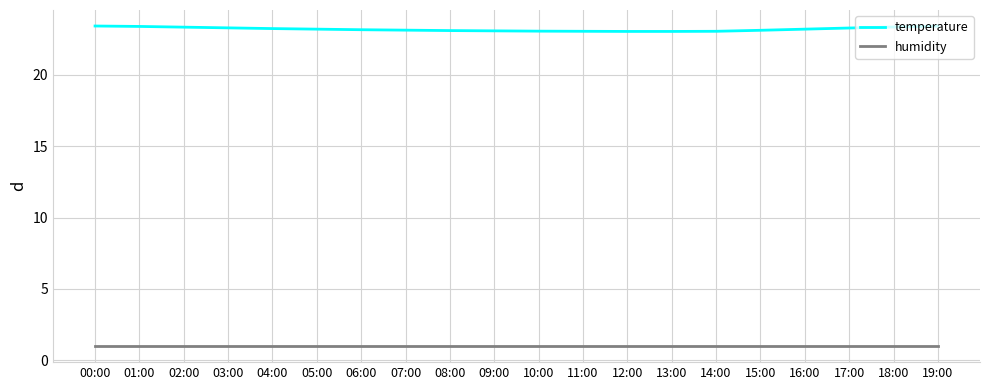

What are all the series names shown in the legend?

temperature, humidity